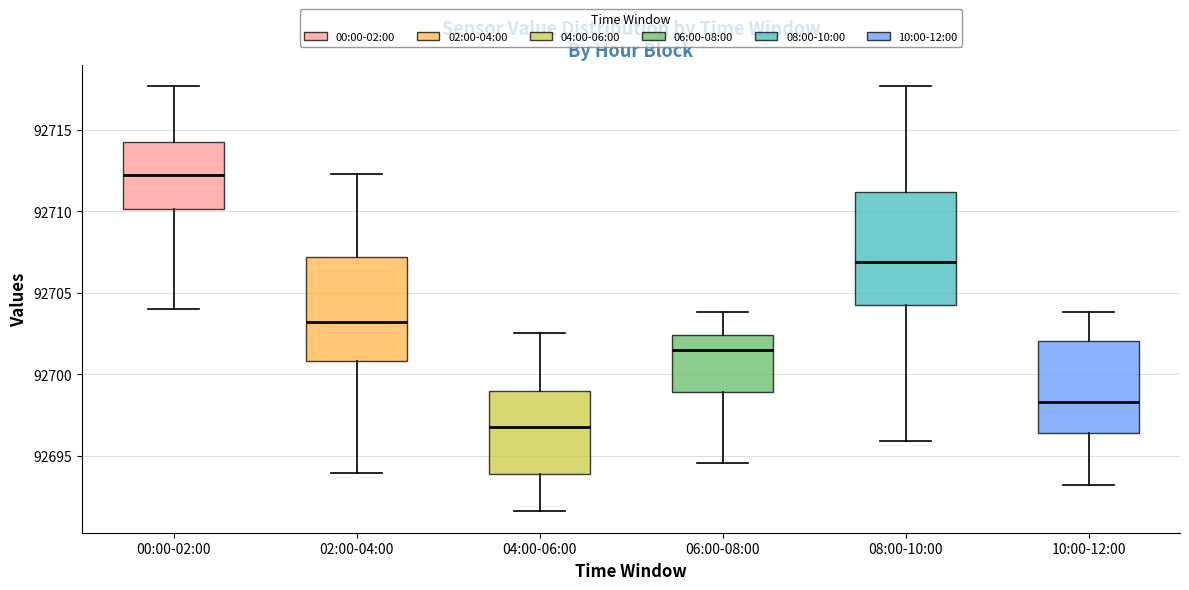

Where is the upper edge of the box for 04:00-06:00 on the y-axis? The values are not printed on the chart, so give them approximately, as read against the axis.

92699.0